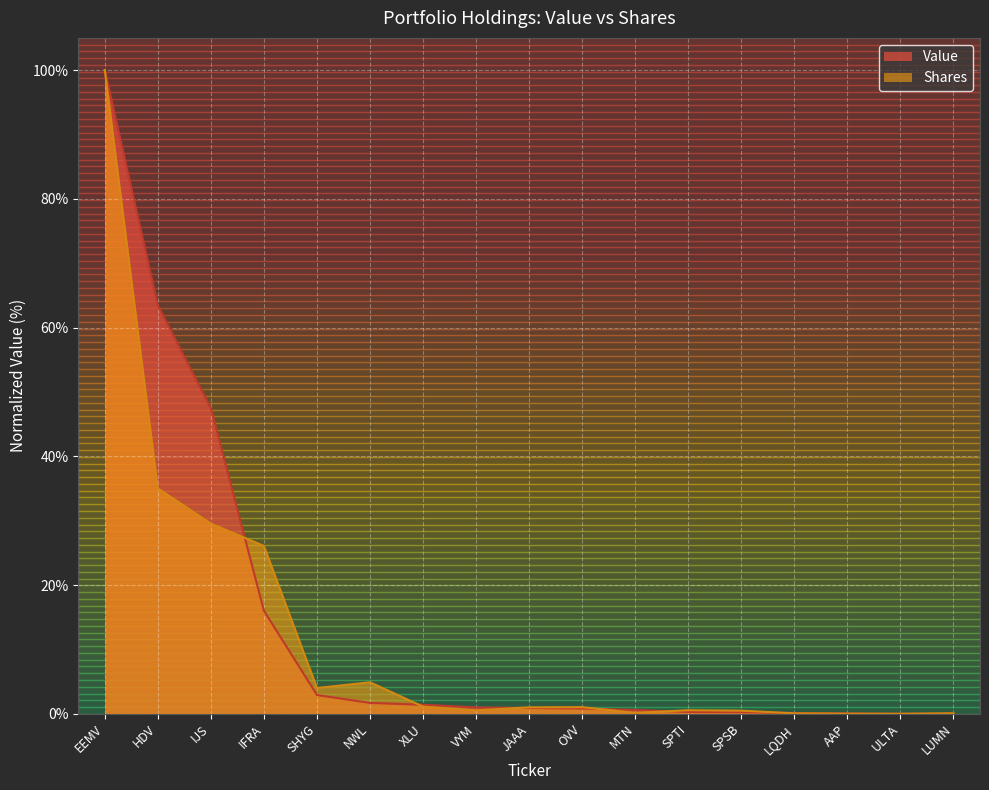

How many lines are shown in the chart?

2